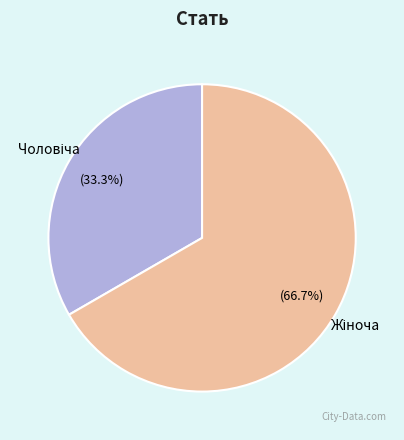

What is the majority slice?

Жіноча